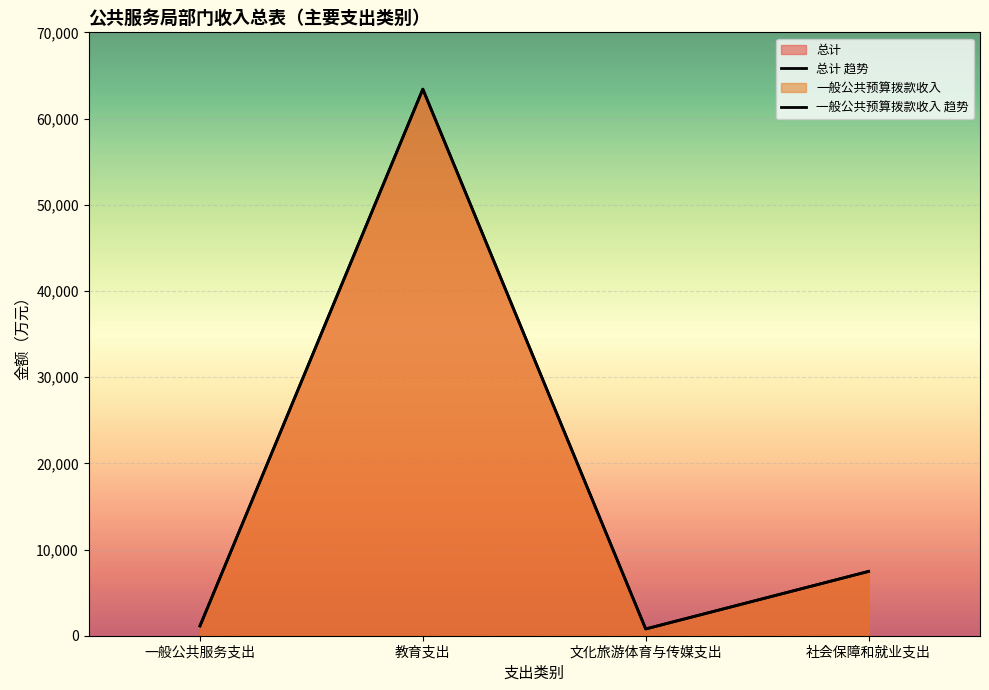

Reading left to right, transcribe all the data shown in this chart.

总计 趋势: 1135.1	63408.0	786.8	7461.8
一般公共预算拨款收入 趋势: 1135.1	63408.0	786.8	7461.8